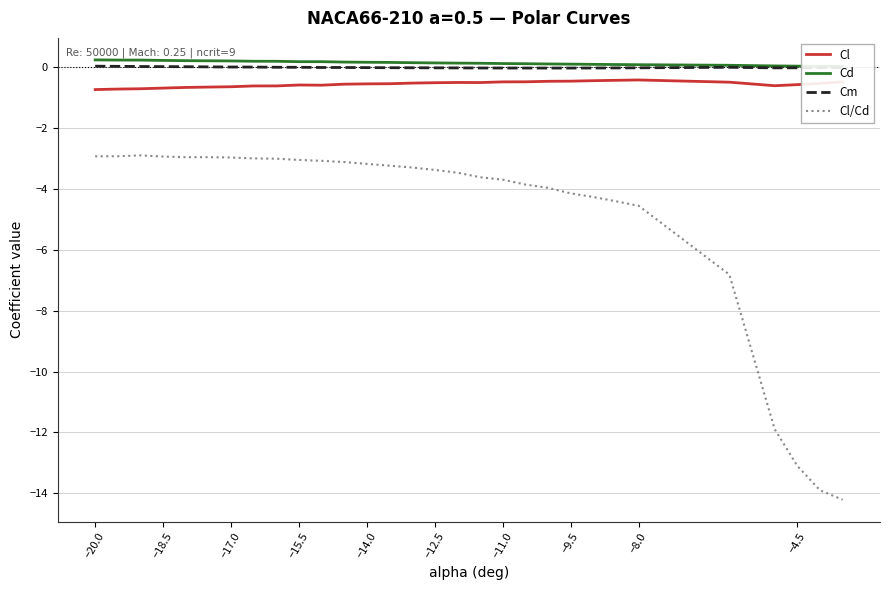

True or false: Cl/Cd and Cl intersect in this chart.

False